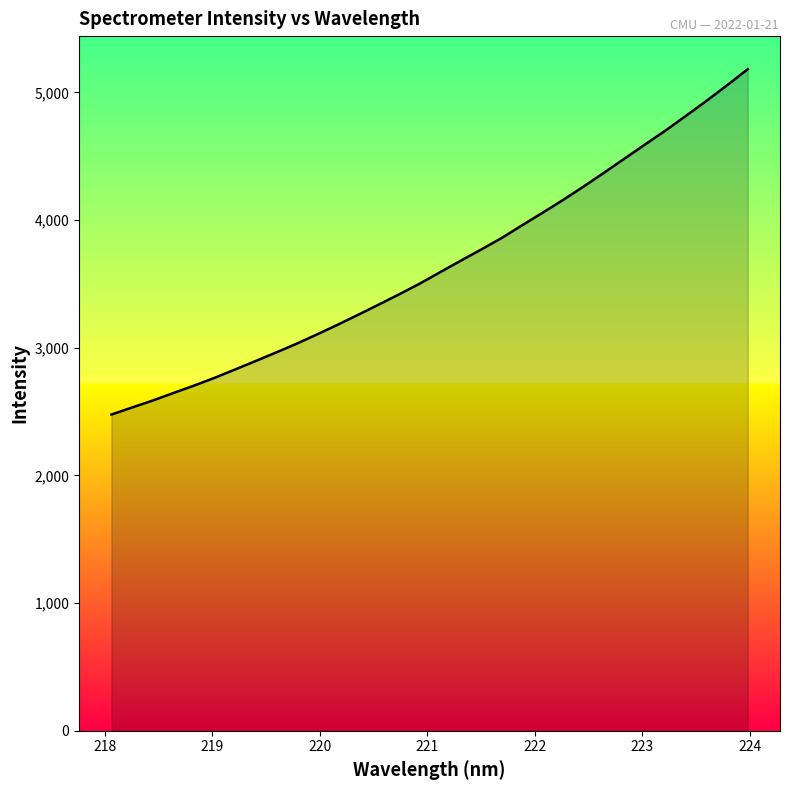

What is the minimum value shown in the chart?

2476.4